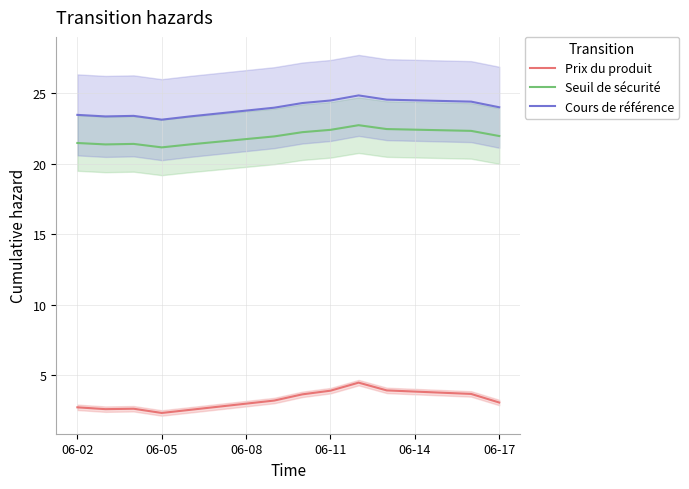

The Cours de référence series shows 23.5 at 06-02. True or false?

True